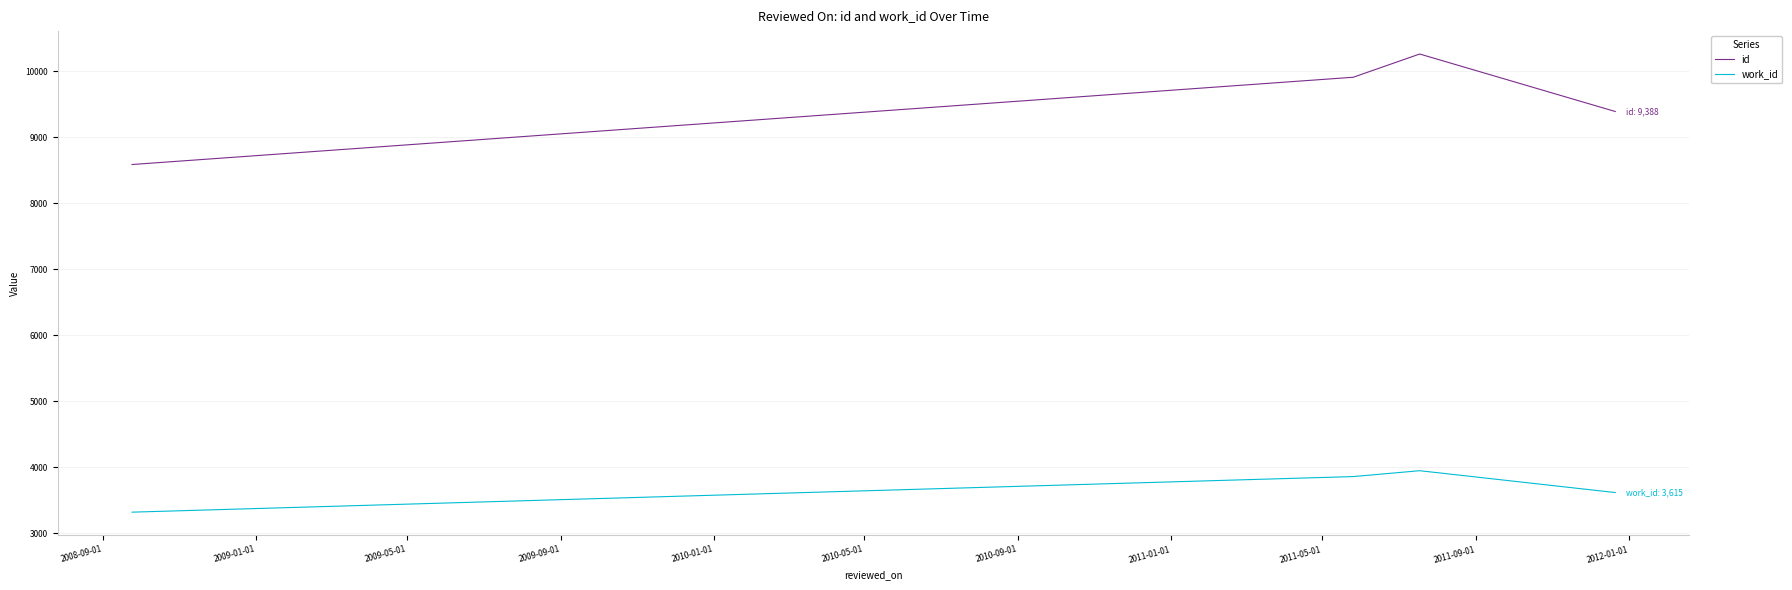

What is the maximum value for work_id?

3946